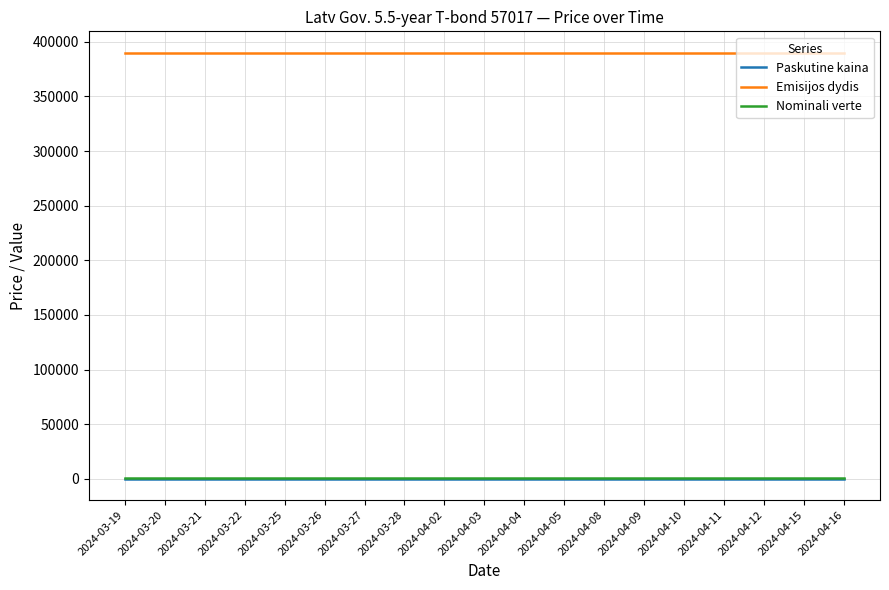

Is it true that Paskutine kaina equals 96.9 at 2024-04-03?

True